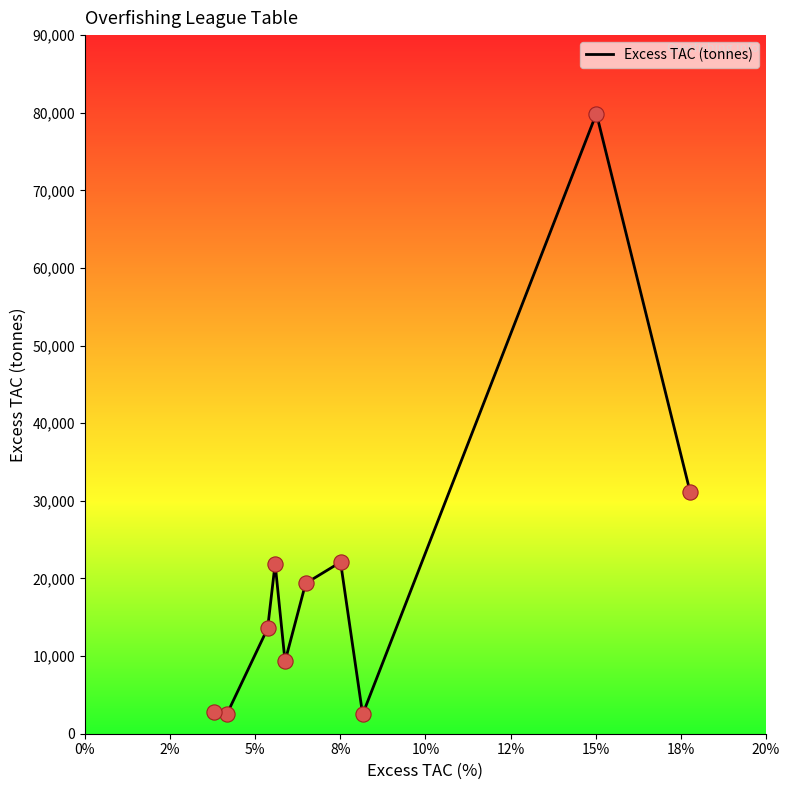

What is the smallest value displayed?

2493.2